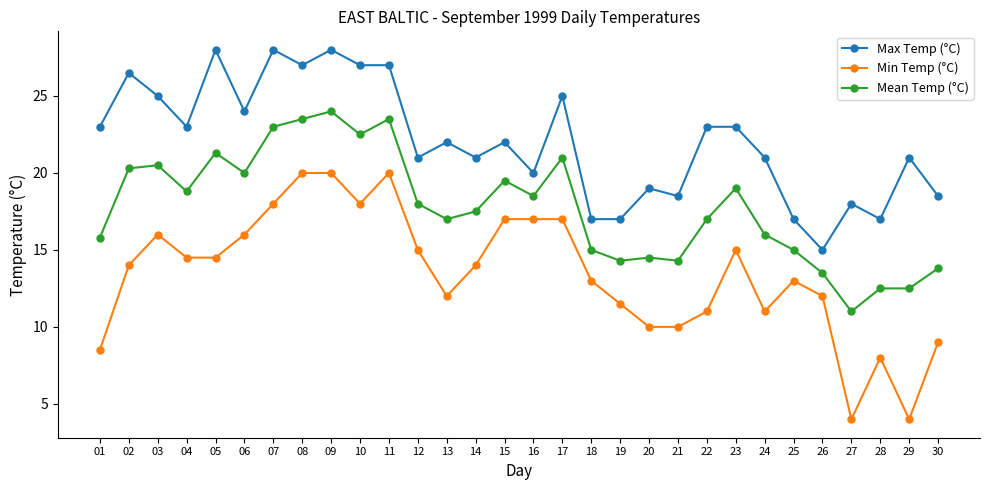

The Mean Temp (°C) series shows 15.0 at 18. True or false?

True